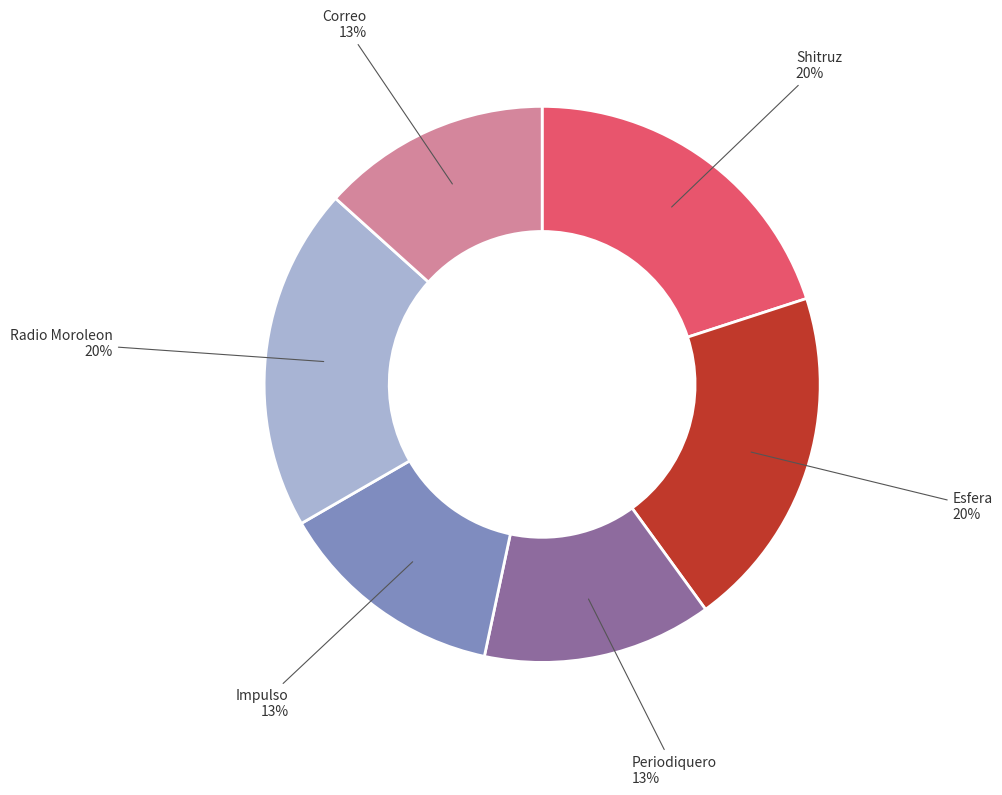

How many segments does this pie chart have?

6